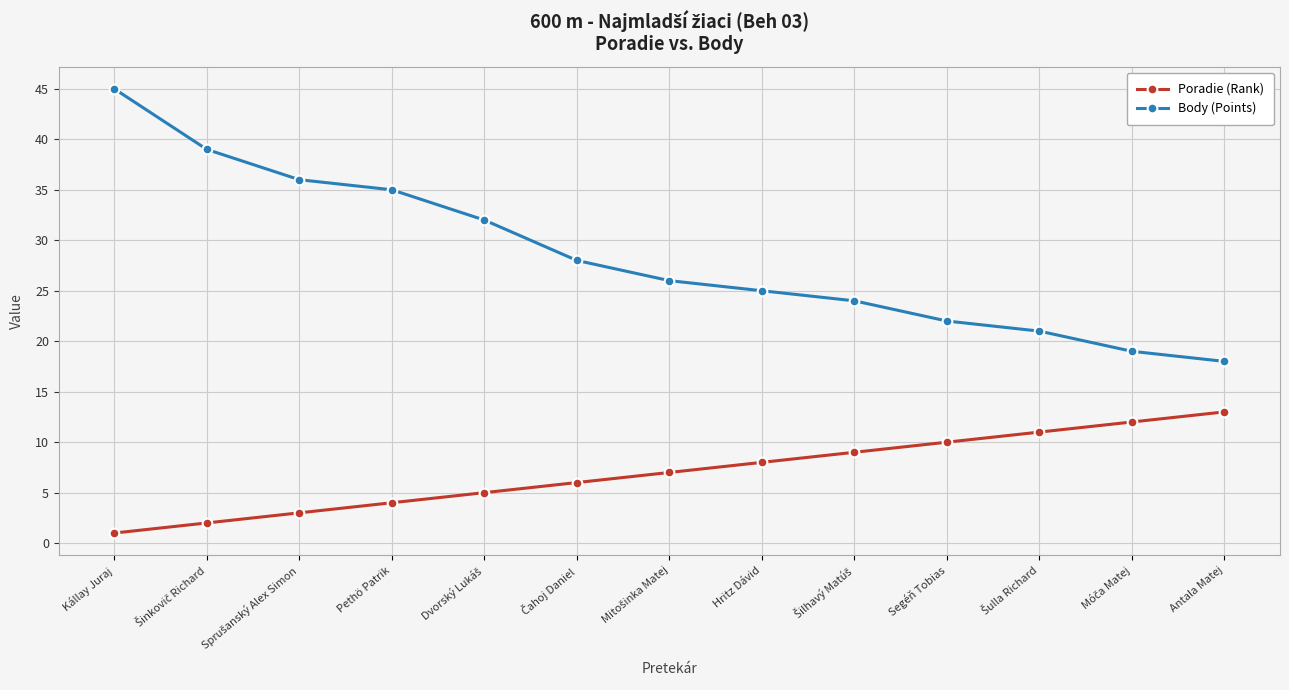

Is it true that Poradie (Rank) equals 14 at Segéň Tobias?

False